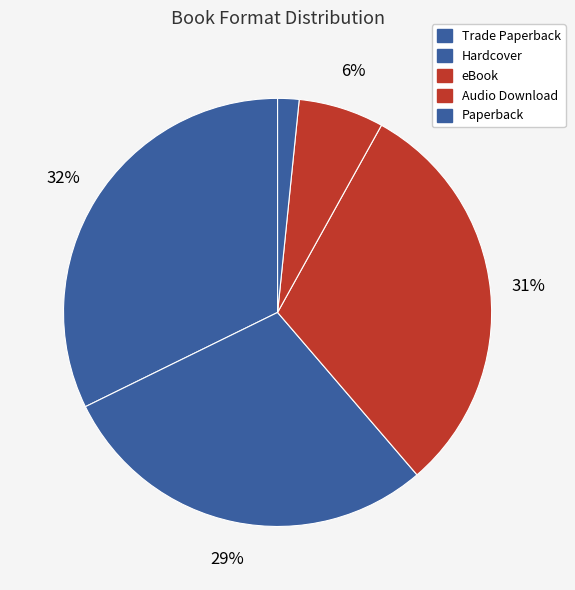

Which category has the biggest portion of the pie?

Trade Paperback